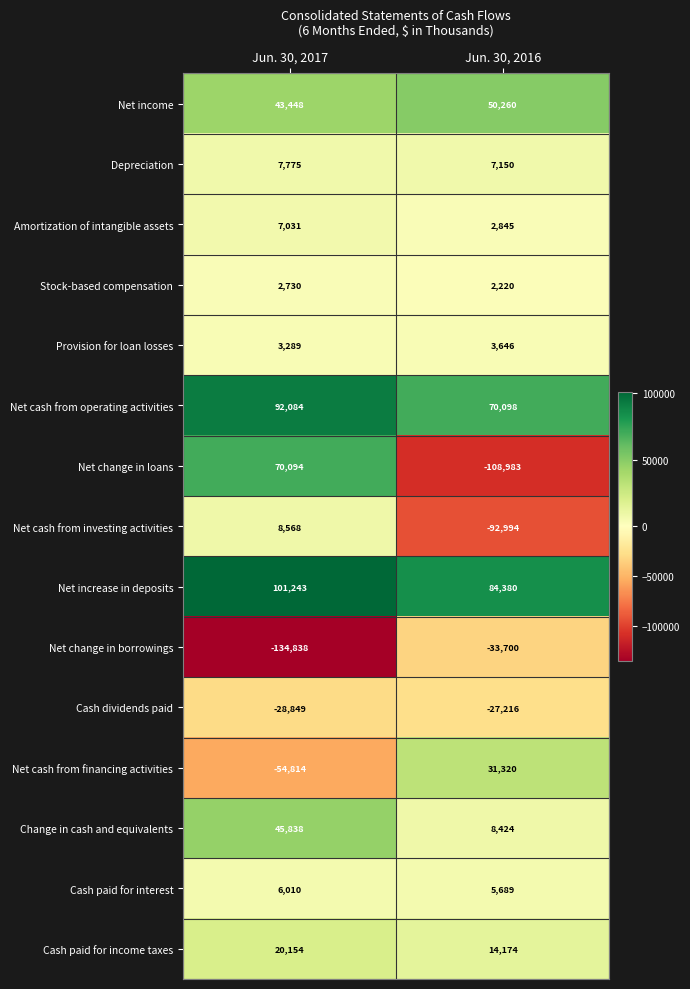

Rank the series by their maximum value, from lowest to highest.

Net change in borrowings, Cash dividends paid, Stock-based compensation, Provision for loan losses, Cash paid for interest, Amortization of intangible assets, Depreciation, Net cash from investing activities, Cash paid for income taxes, Net cash from financing activities, Change in cash and equivalents, Net income, Net change in loans, Net cash from operating activities, Net increase in deposits